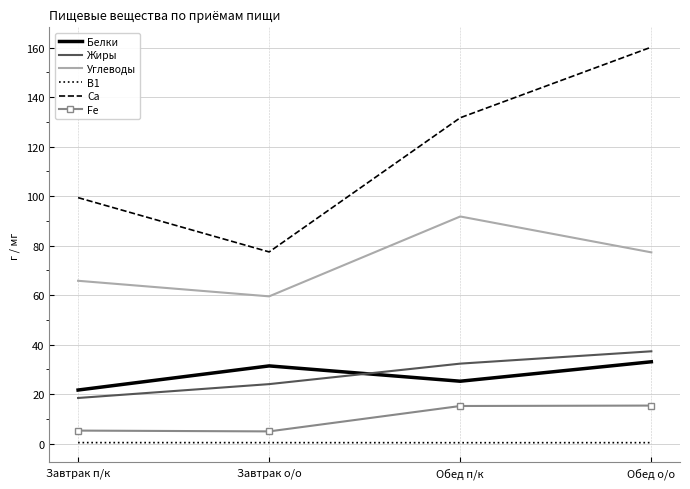

Is the value of Углеводы at Завтрак о/о greater than the value of Жиры at Завтрак п/к?

Yes